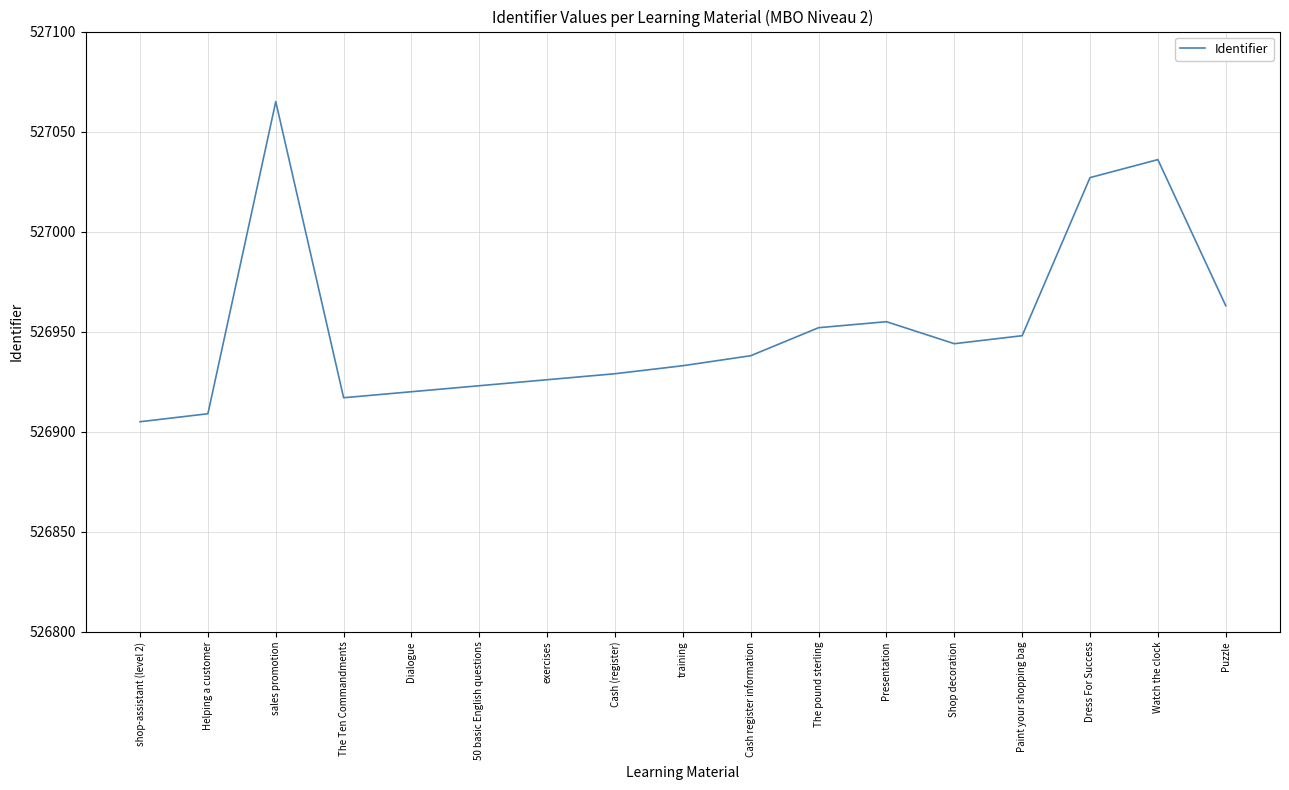

Is it true that the value at Cash (register) is 526929?

True